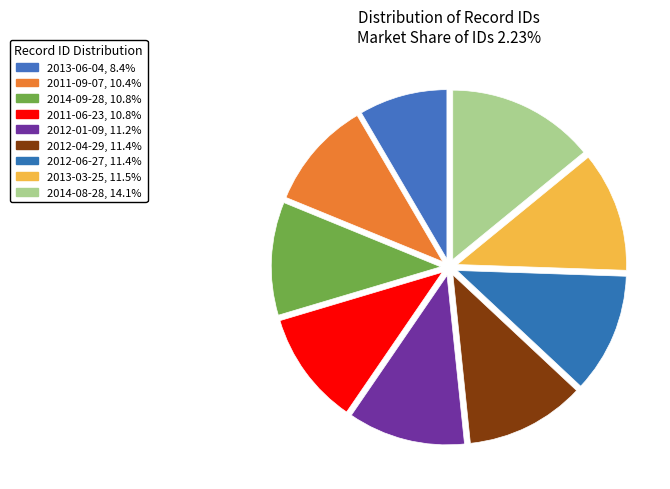

Rank the categories by value from lowest to highest.

2013-06-04, 2011-09-07, 2014-09-28, 2011-06-23, 2012-01-09, 2012-04-29, 2012-06-27, 2013-03-25, 2014-08-28